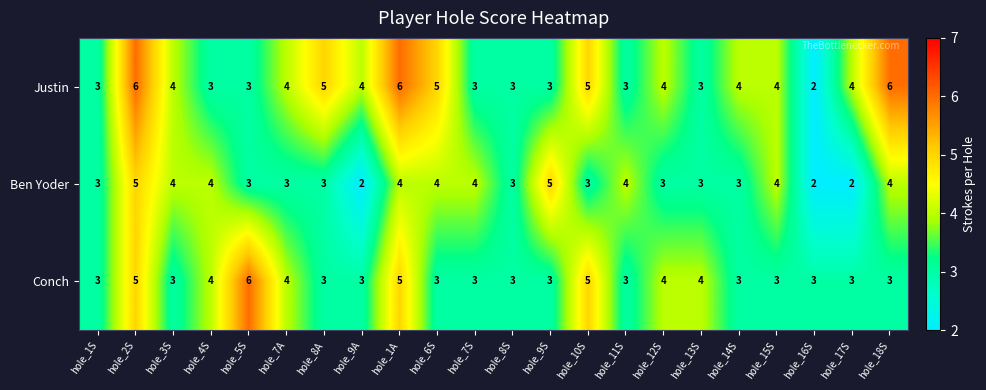

What value does the Ben Yoder series have at hole_4S?

4